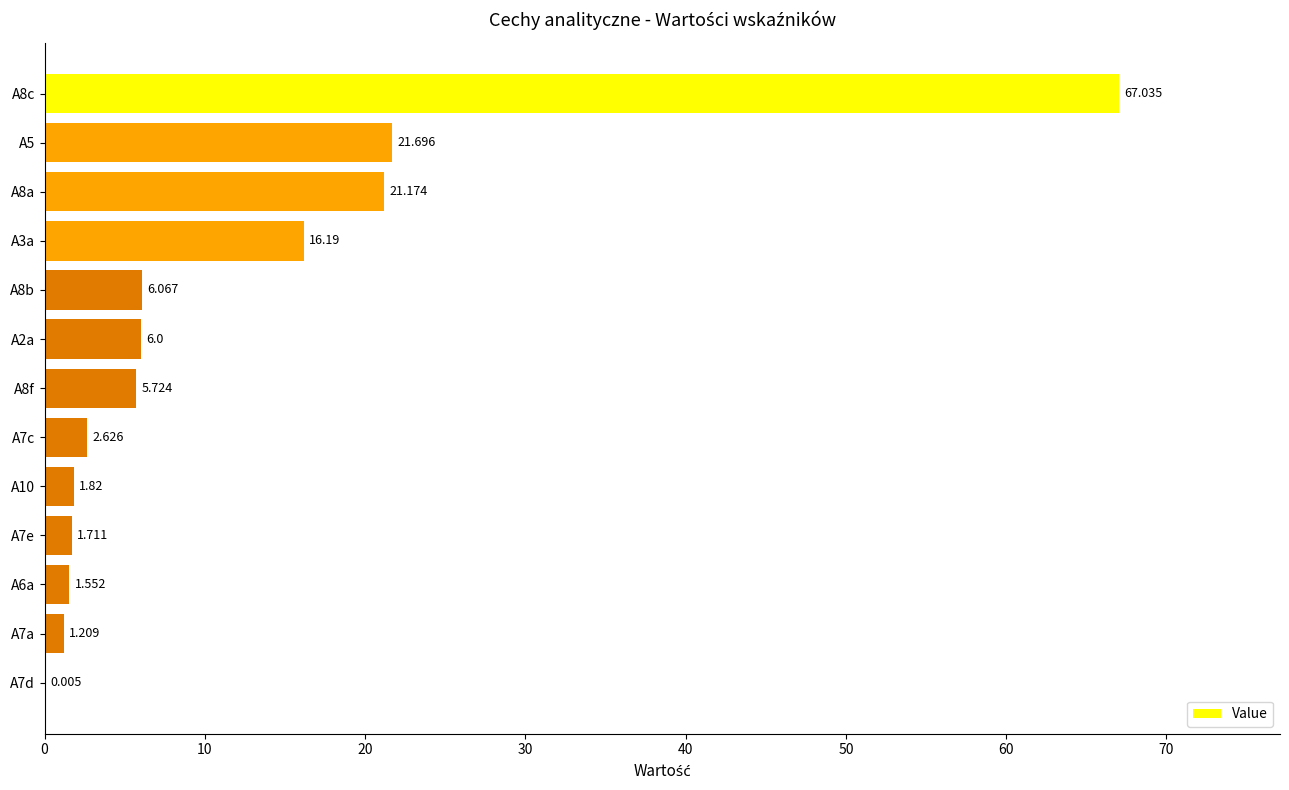

How many categories are shown in the chart?

13